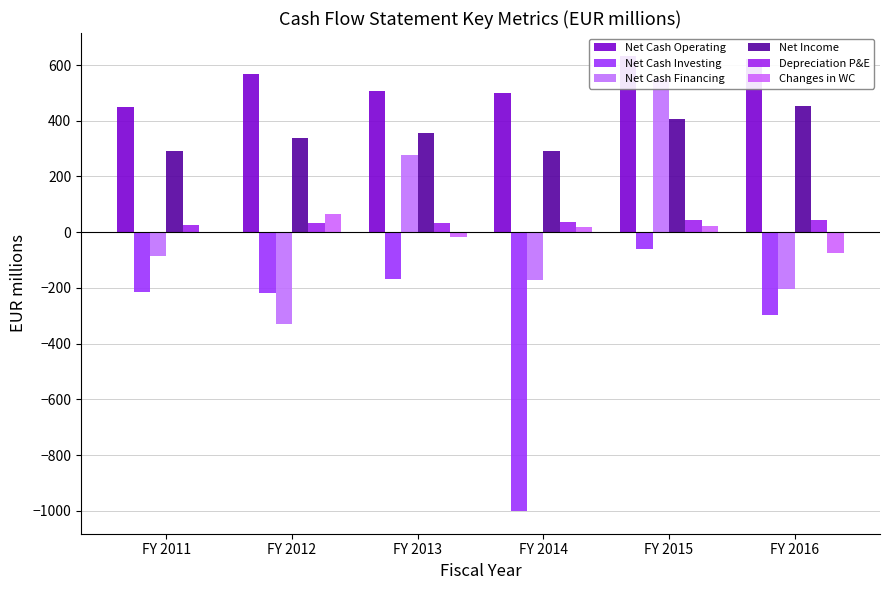

True or false: Net Cash Operating has a value of 818.9 at FY 2012.

False